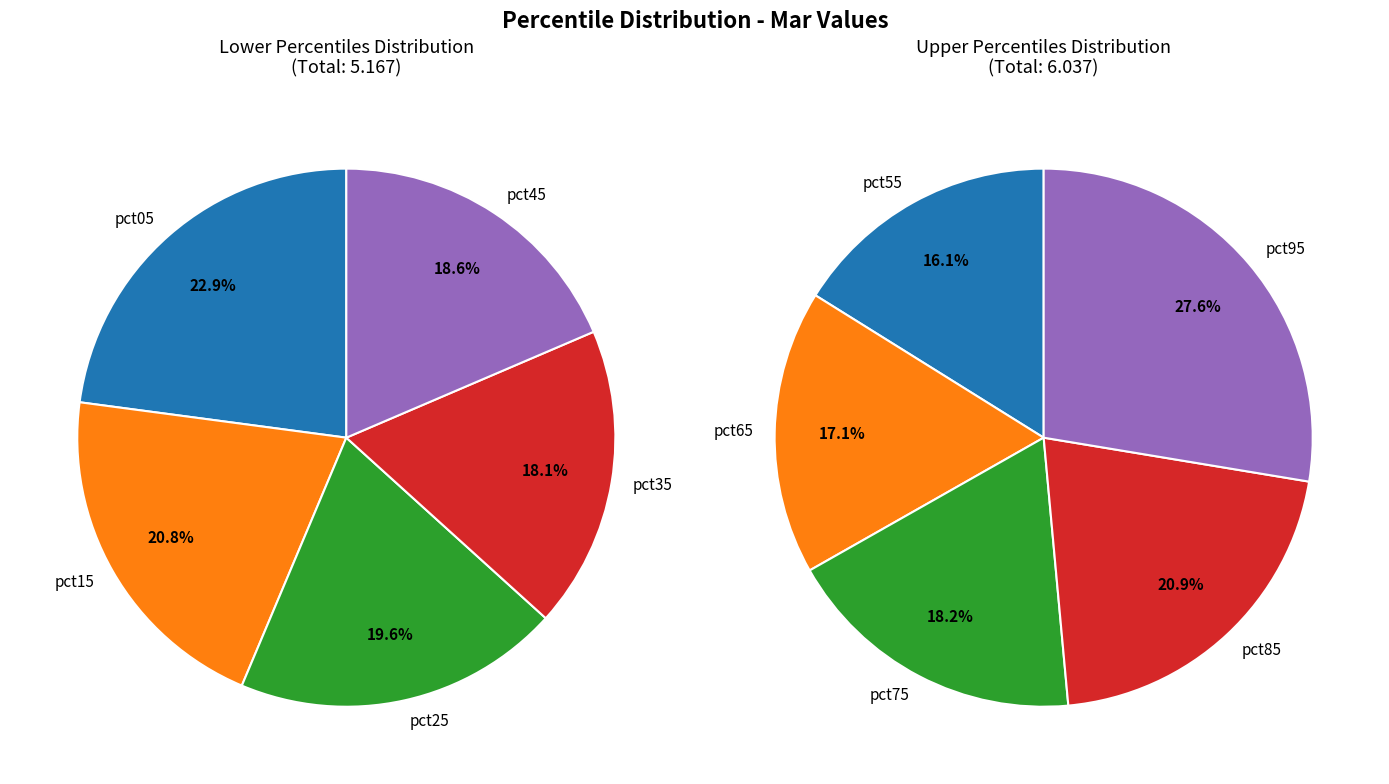

Is there any slice that represents more than half of the pie?

No